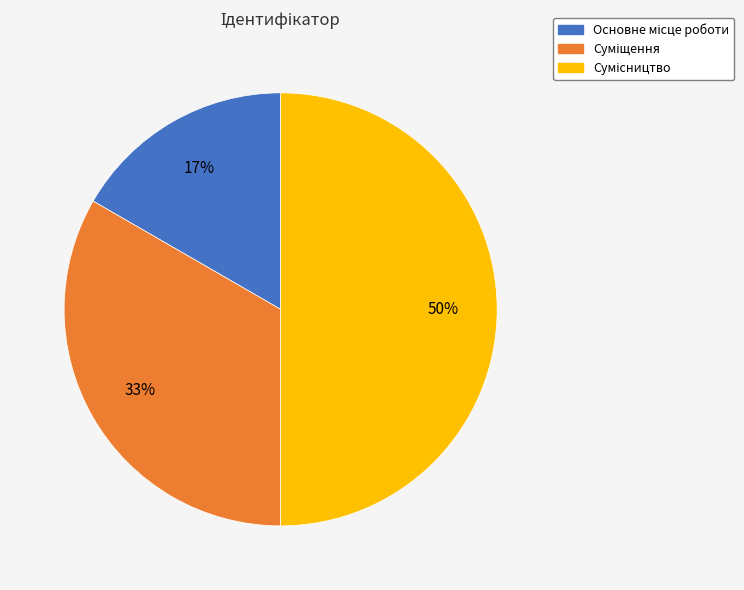

To the nearest percent, what is the difference between the largest and smallest slice percentages?

33%